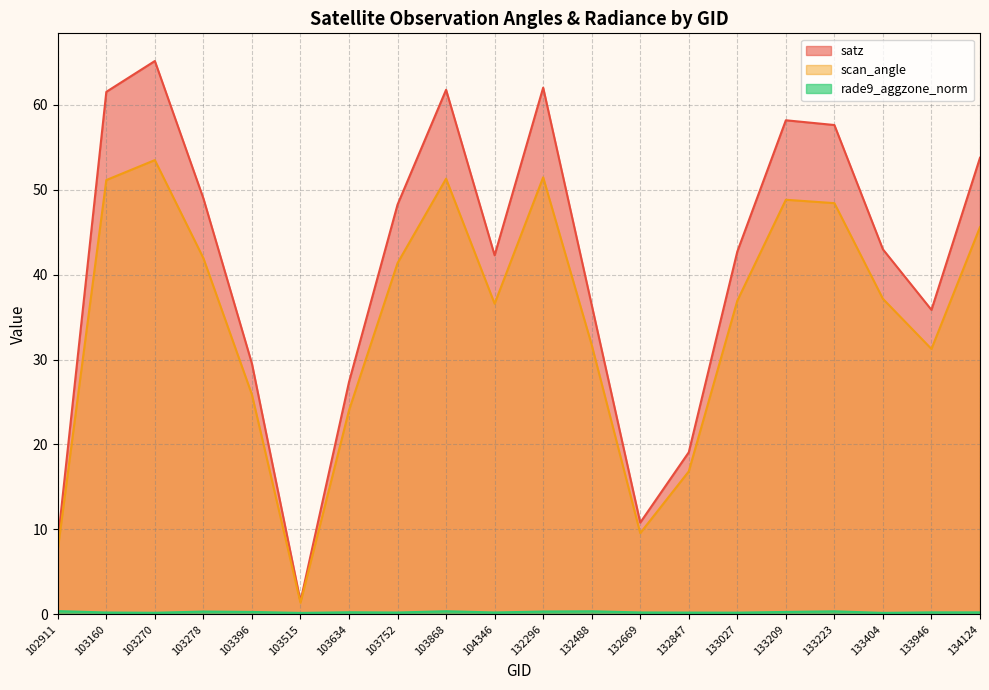

Is it true that rade9_aggzone_norm equals 0.1 at 133404?

False